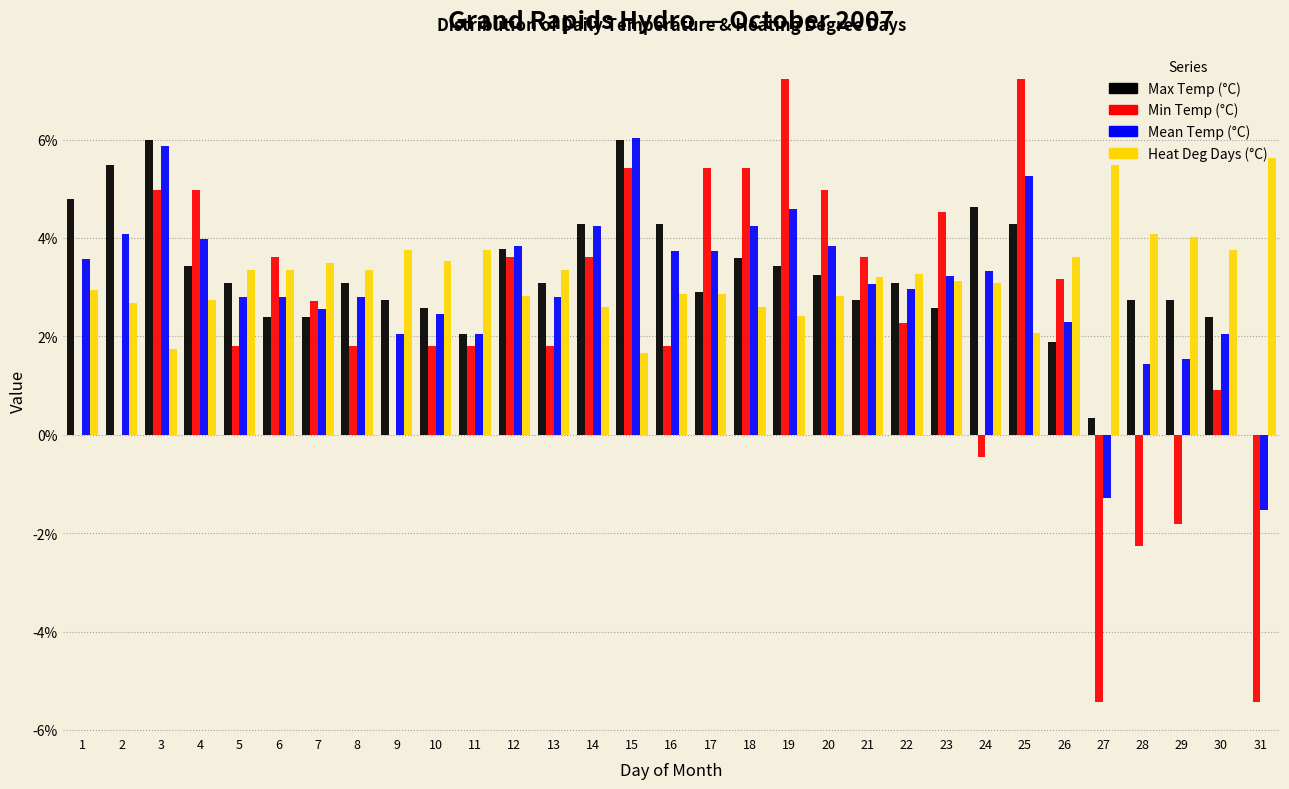

Which series changed the most between 1 and 31?

Min Temp (°C)